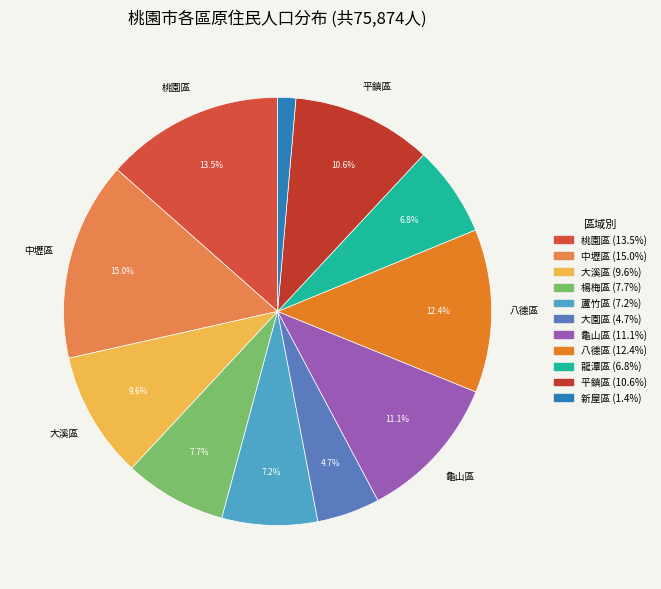

Is there any slice that represents more than half of the pie?

No